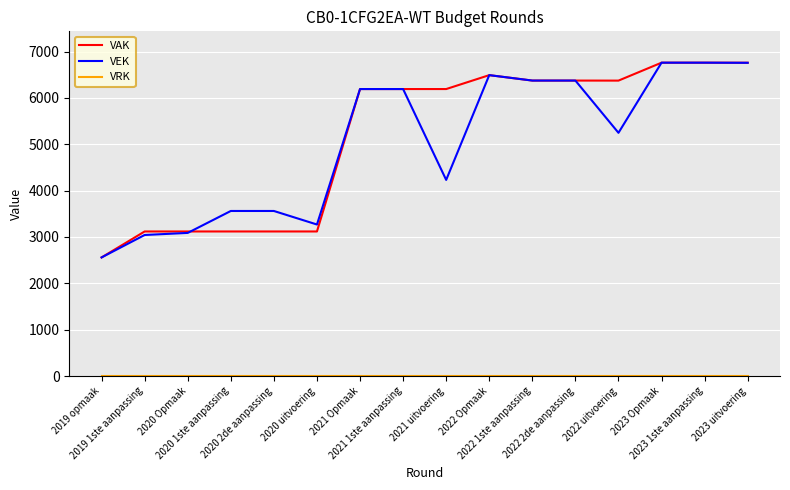

Does the chart display data point markers on the line(s)?

No